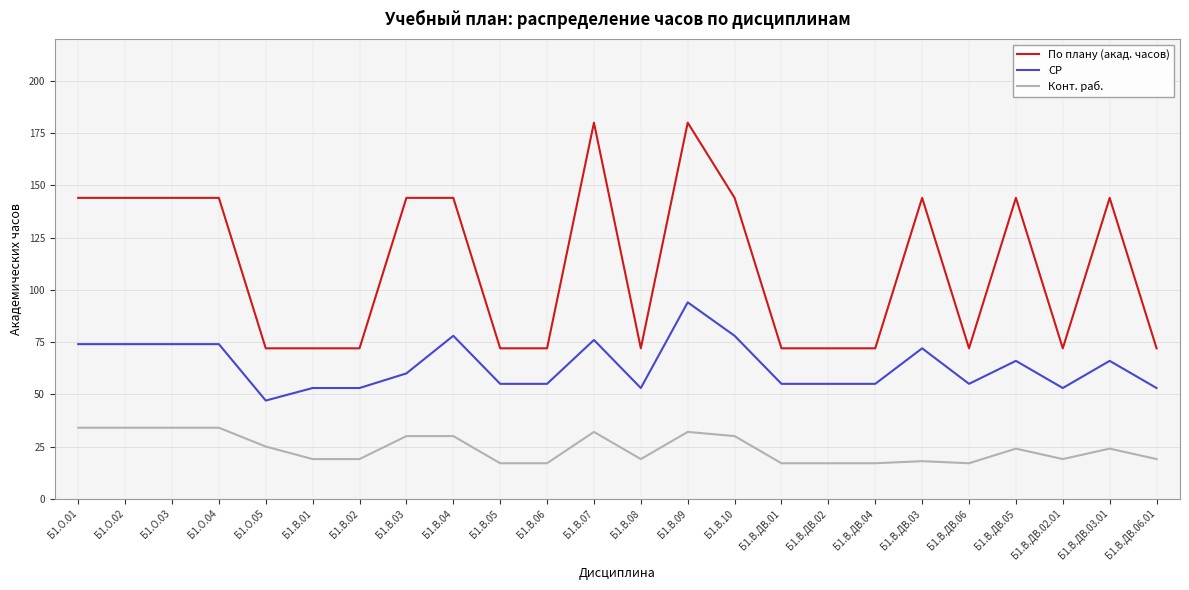

Is the value of По плану (акад. часов) at Б1.В.ДВ.02.01 greater than the value of Конт. раб. at Б1.В.ДВ.05?

Yes